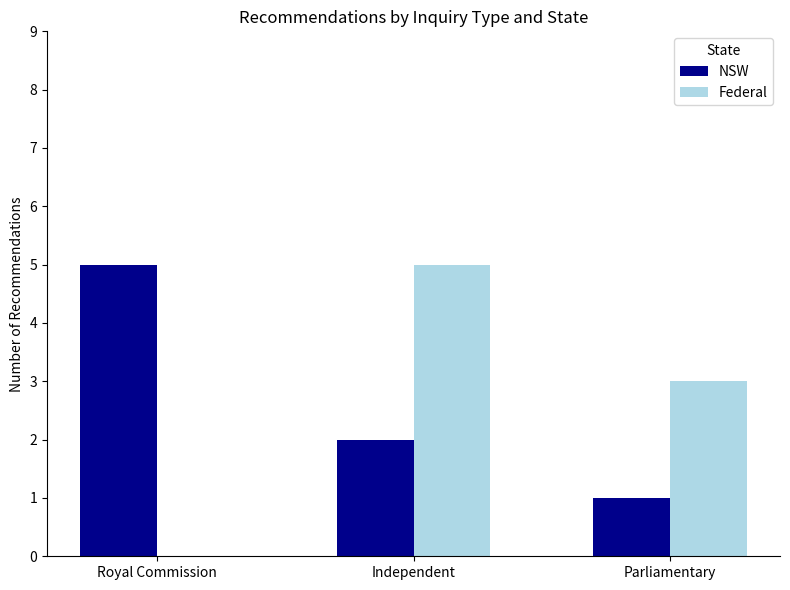

True or false: Federal has a value of 0 at Royal Commission.

True